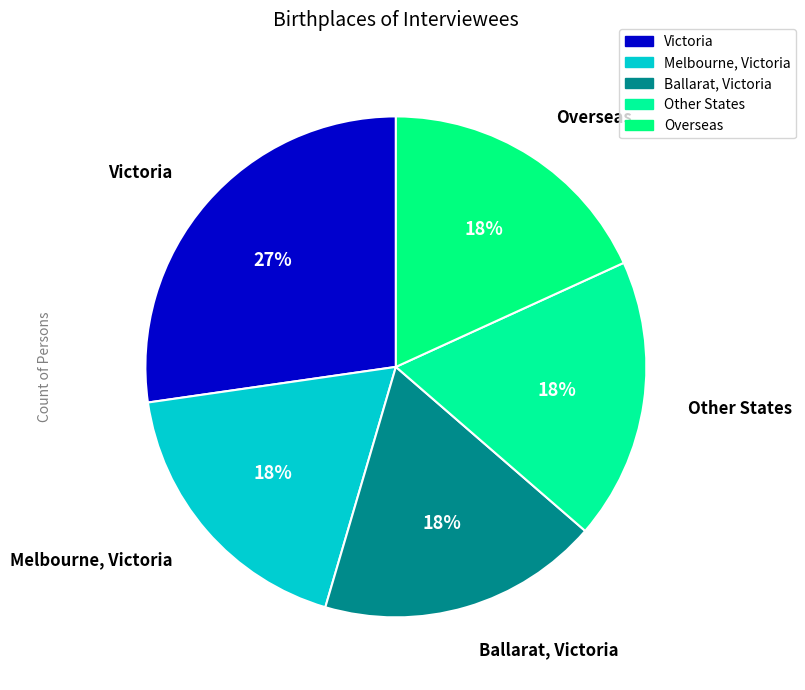

How many slices are in this pie chart?

5